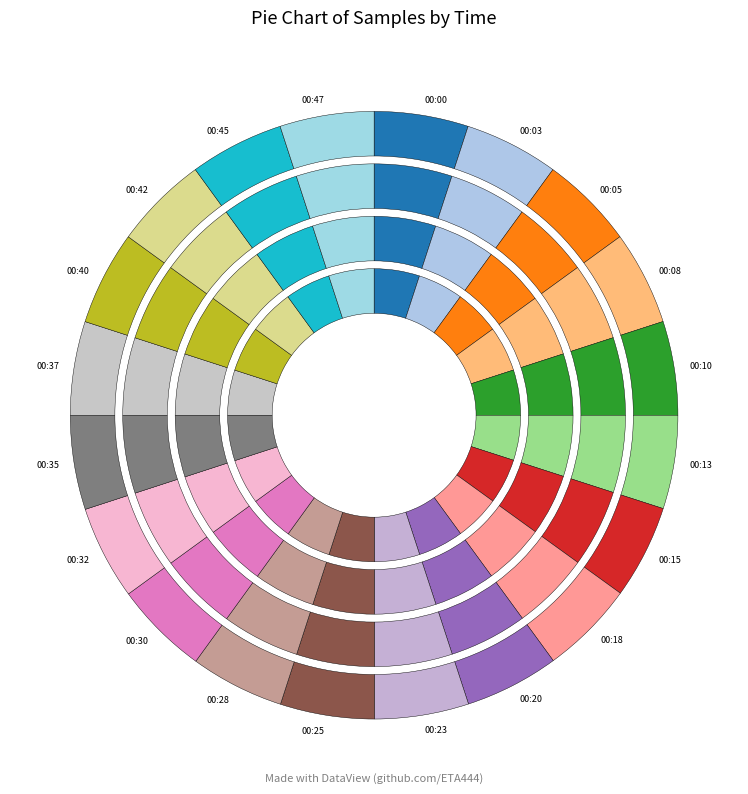

Between 00:10 and 00:15, which is larger?

00:10